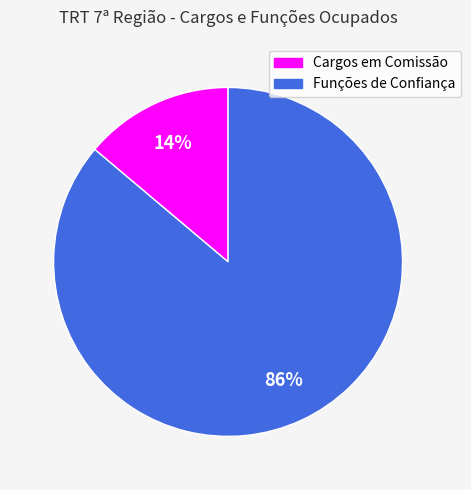

Rank the categories by value from lowest to highest.

Cargos em Comissão, Funções de Confiança